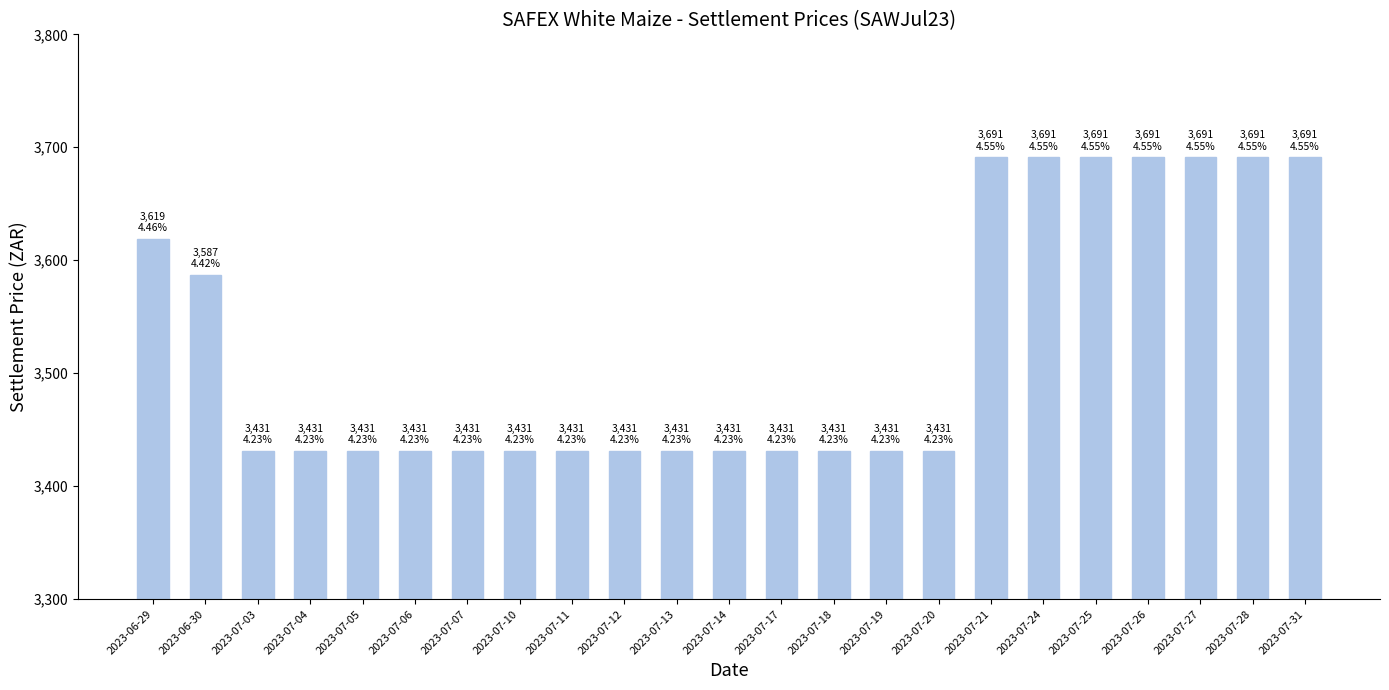

How many bars are there in total?

23